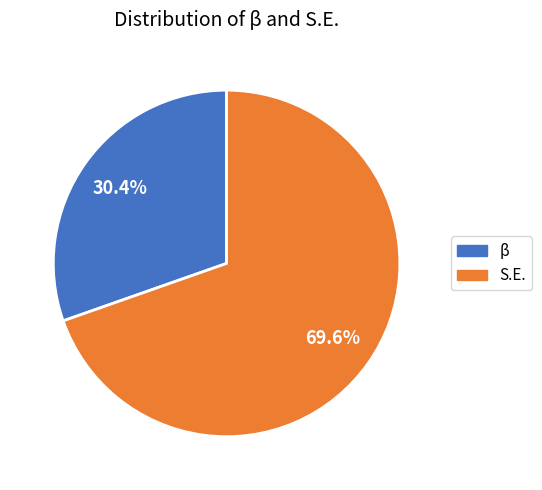

Does any single category account for the majority?

Yes